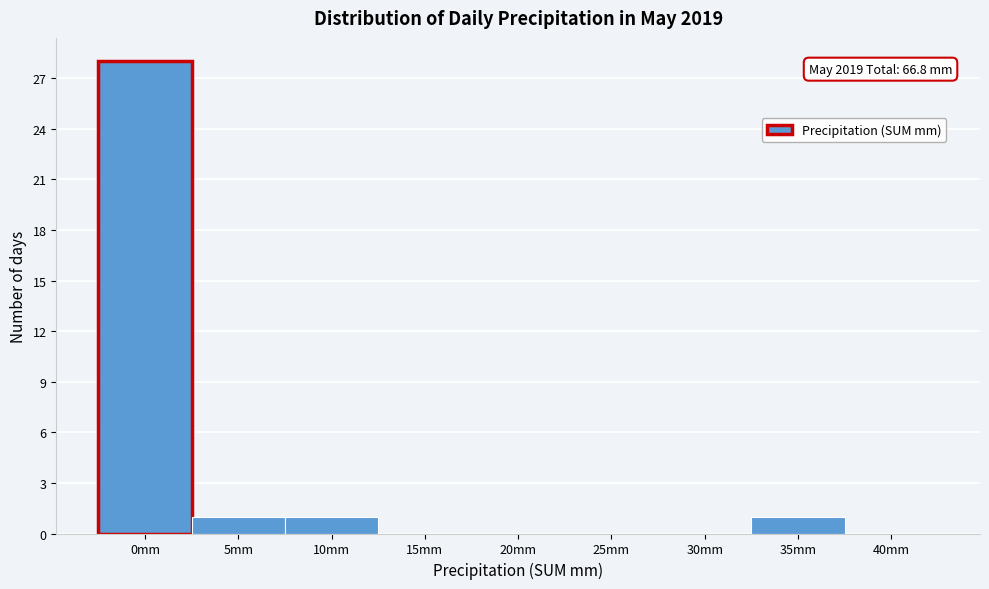

Reading left to right, transcribe all the data shown in this chart.

0mm=28	5mm=1	10mm=1	15mm=0	20mm=0	25mm=0	30mm=0	35mm=1	40mm=0